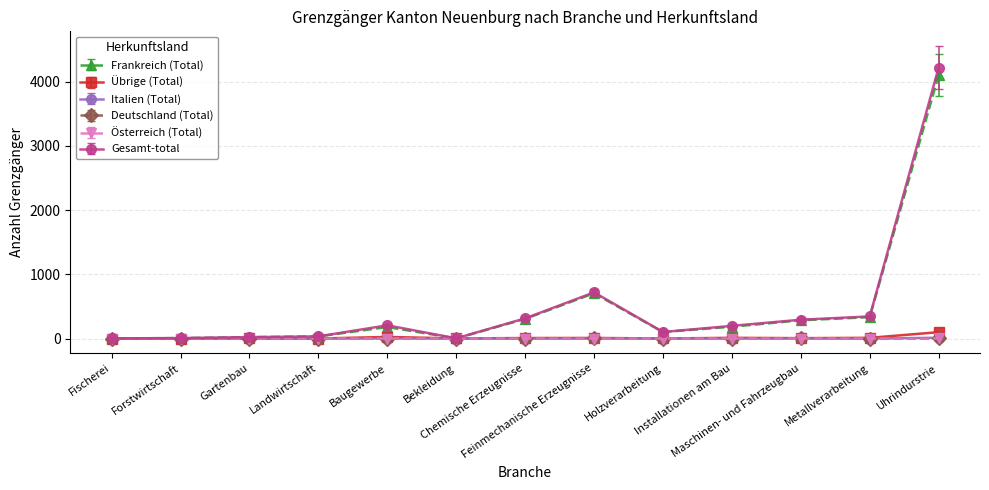

How many lines are shown in the chart?

6